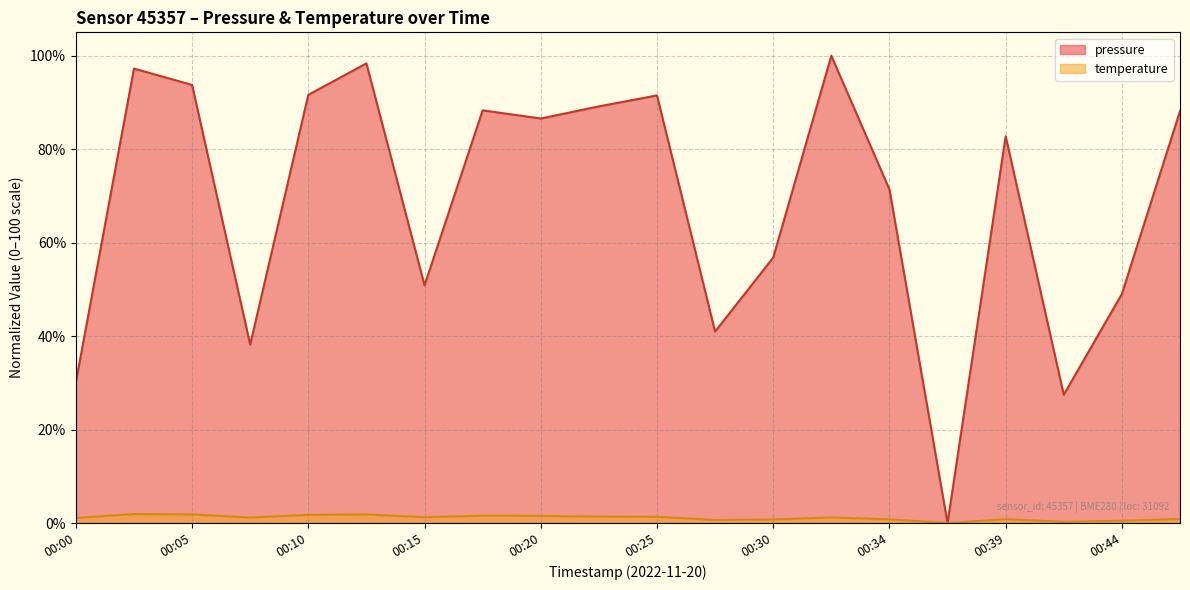

How many positive values does the pressure series have?

19